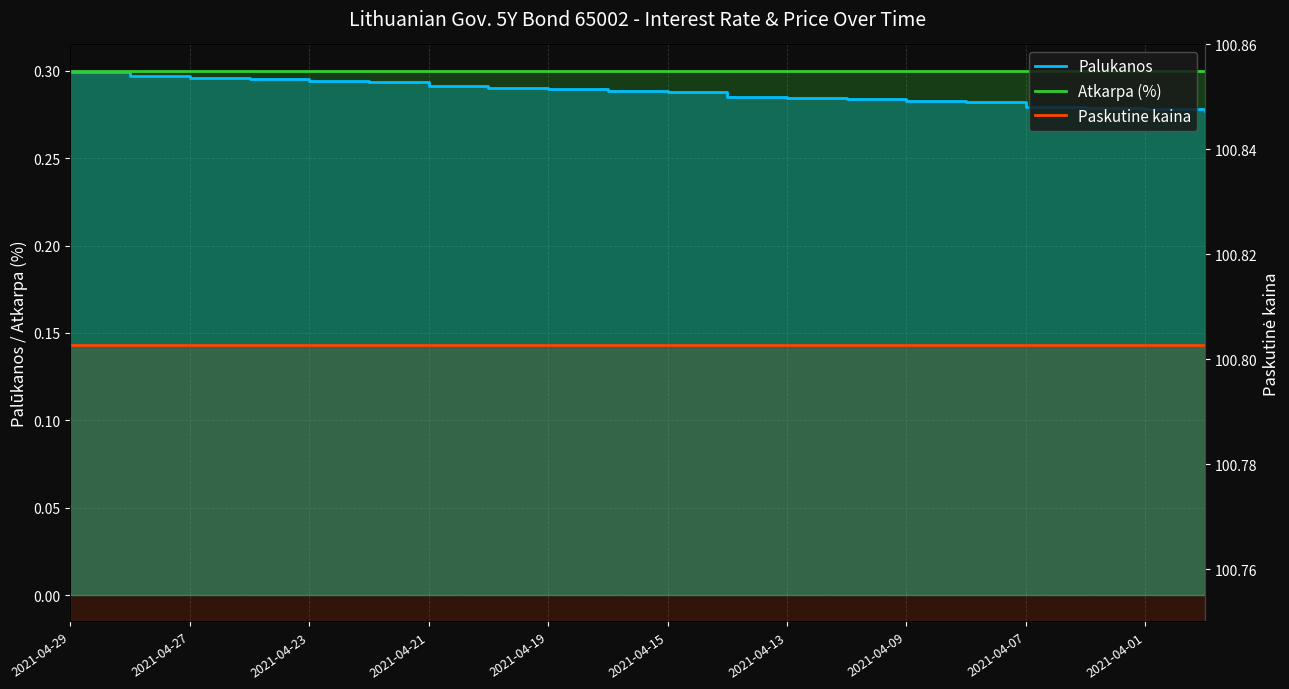

What is the label of the 18th point from the right?

2021-04-27